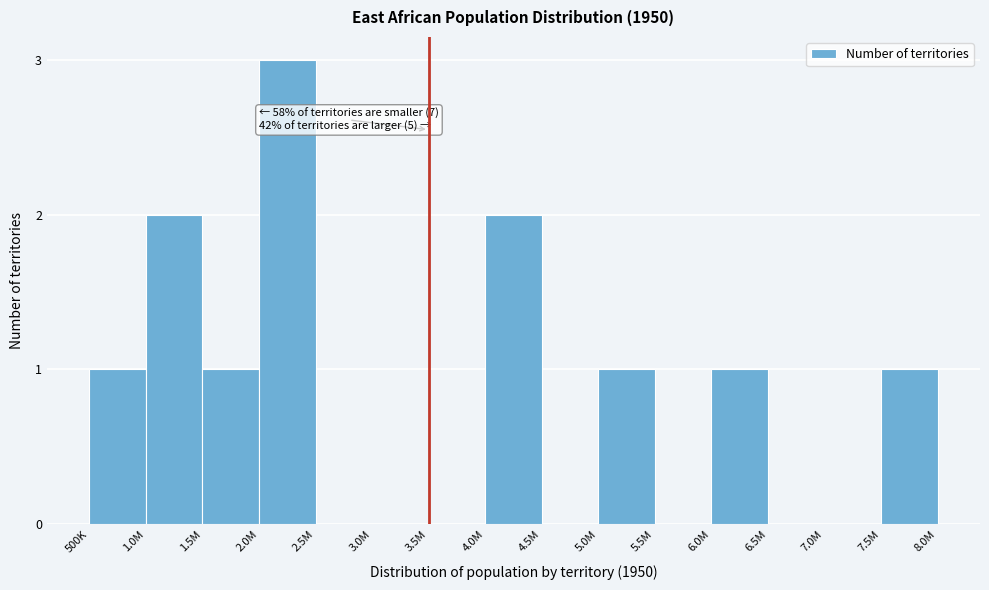

Reading left to right, list all the values displayed in this chart.

500K=1	1.0M=2	1.5M=1	2.0M=3	2.5M=0	3.0M=0	3.5M=0	4.0M=2	4.5M=0	5.0M=1	5.5M=0	6.0M=1	6.5M=0	7.0M=0	7.5M=1